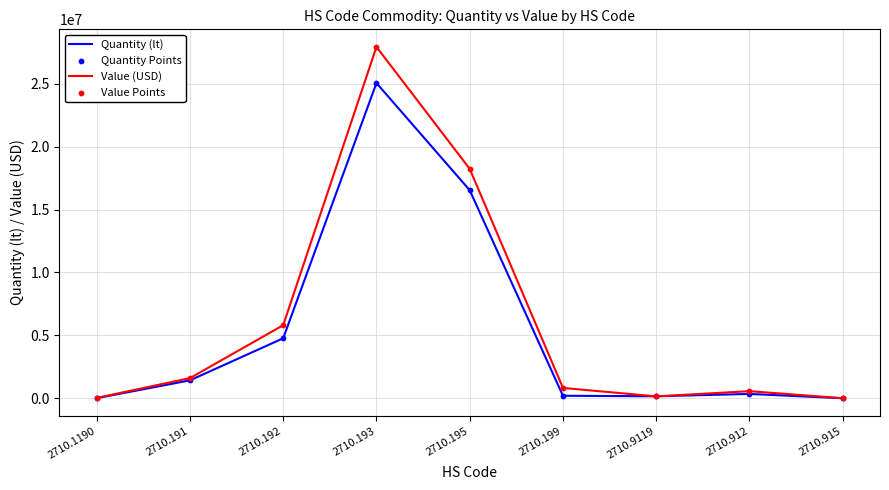

Which series has the largest range (max minus min)?

Value (USD)